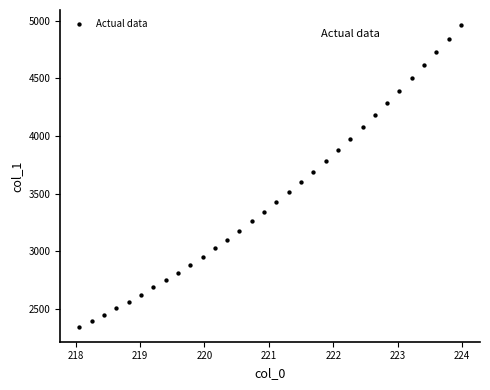

What is the range of Y values (max minus min)?

2614.5